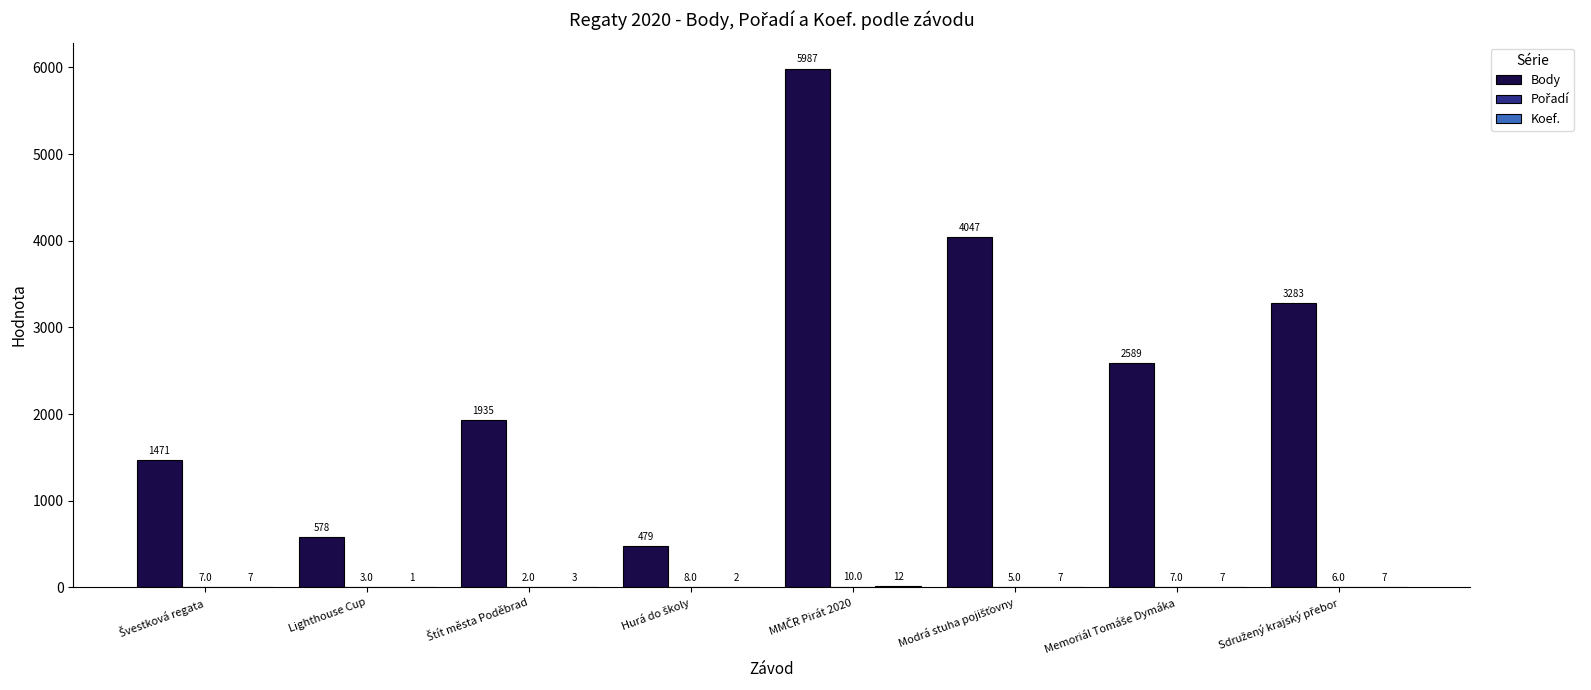

What is the highest value of the Body series?

5987